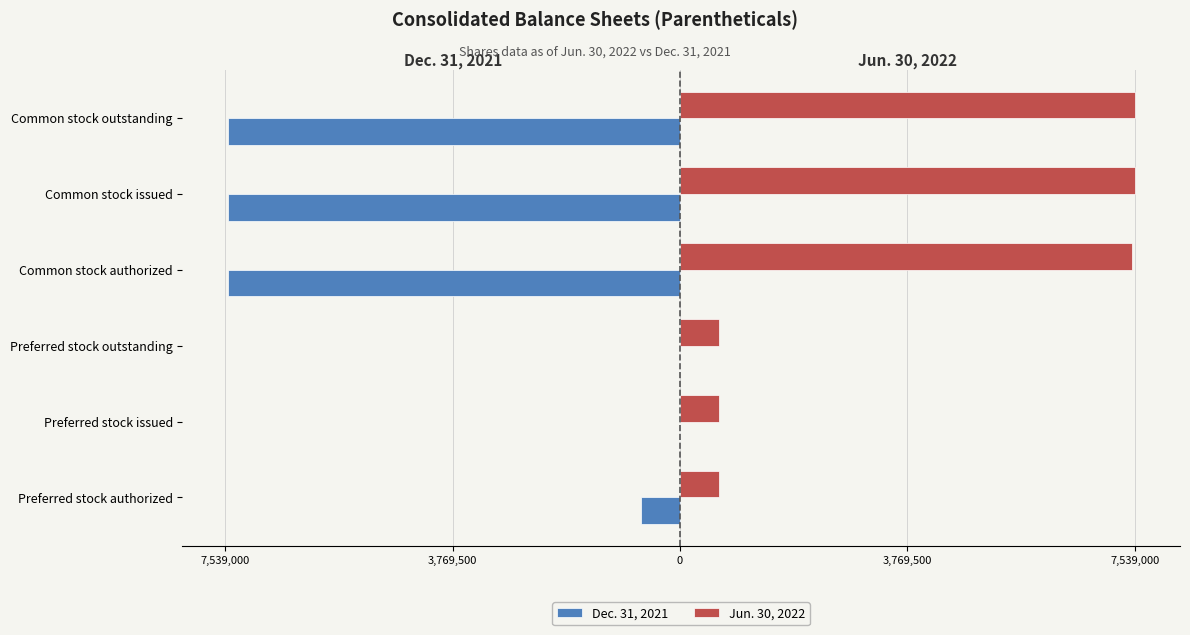

What are all the series names shown in the legend?

Dec. 31, 2021, Jun. 30, 2022